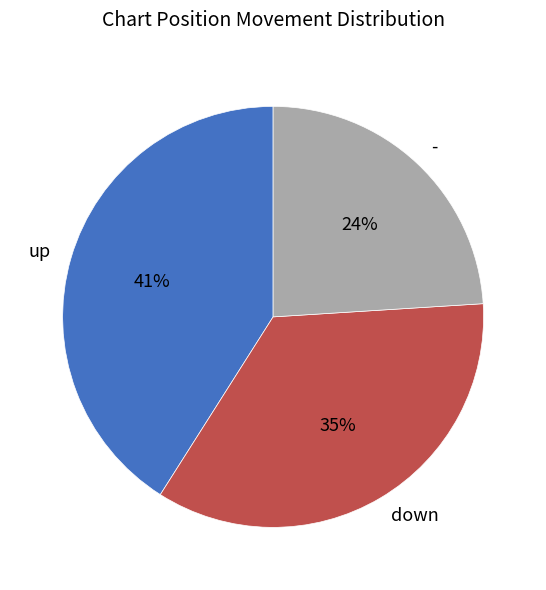

Is there any slice that represents more than half of the pie?

No